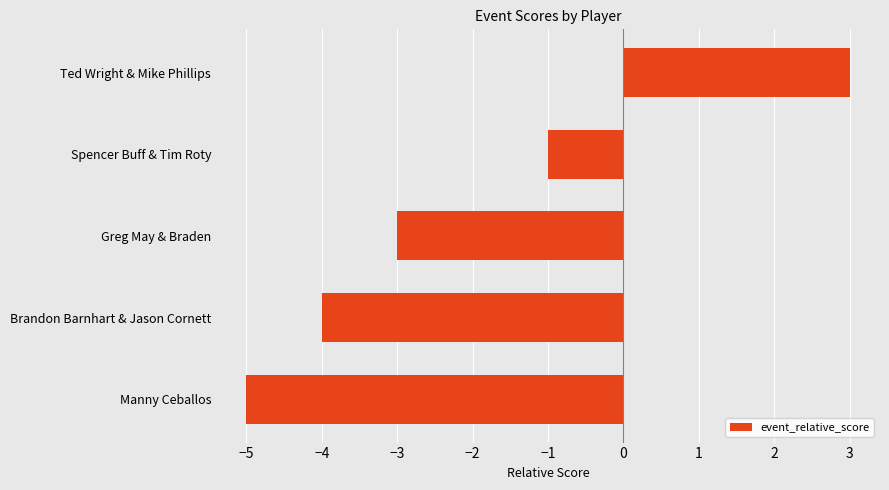

What is the average value?

-2